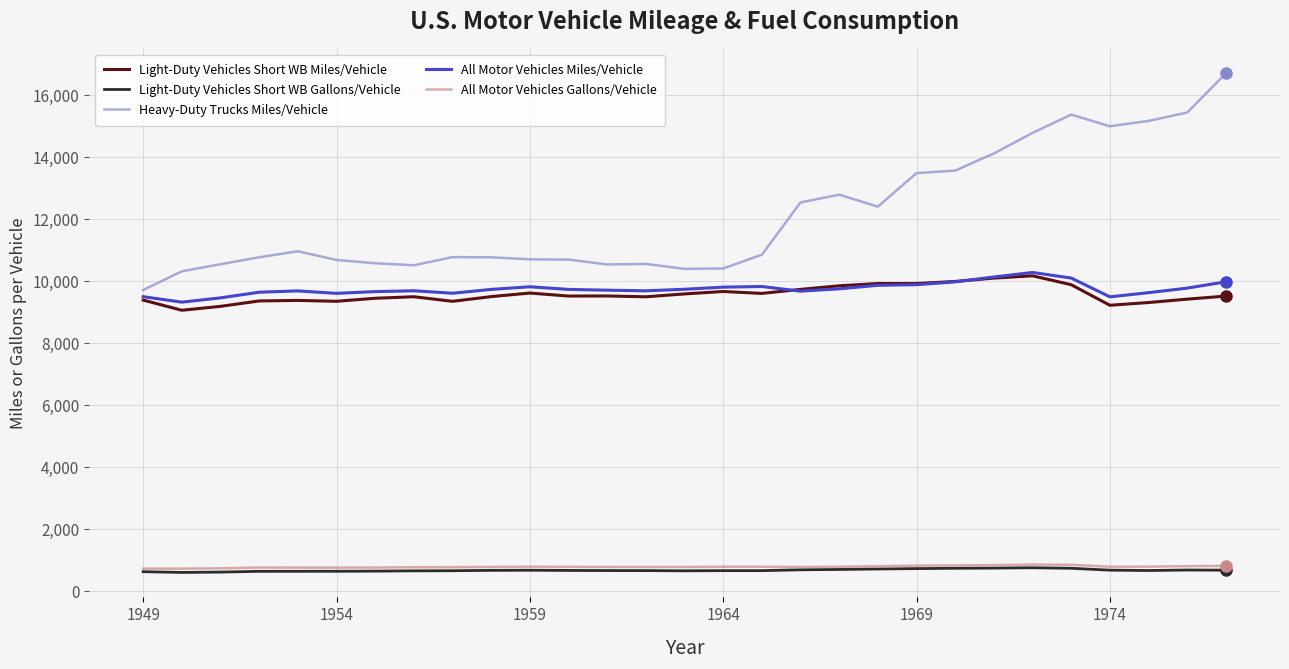

Which series has the largest range (max minus min)?

Heavy-Duty Trucks Miles/Vehicle